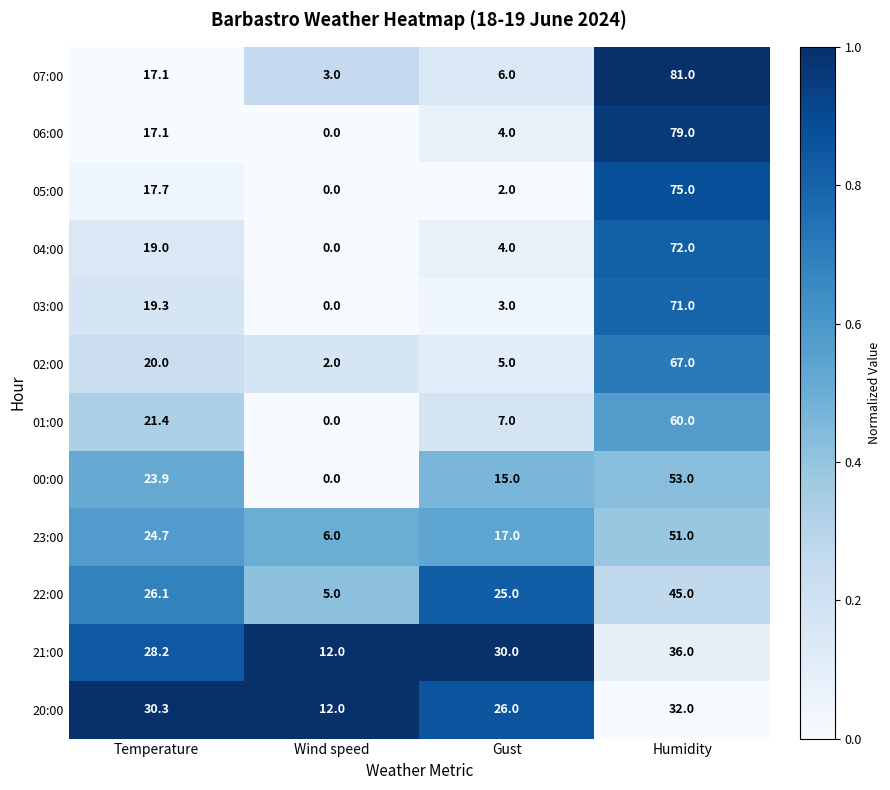

Which label corresponds to the smallest value in the chart?

Wind speed